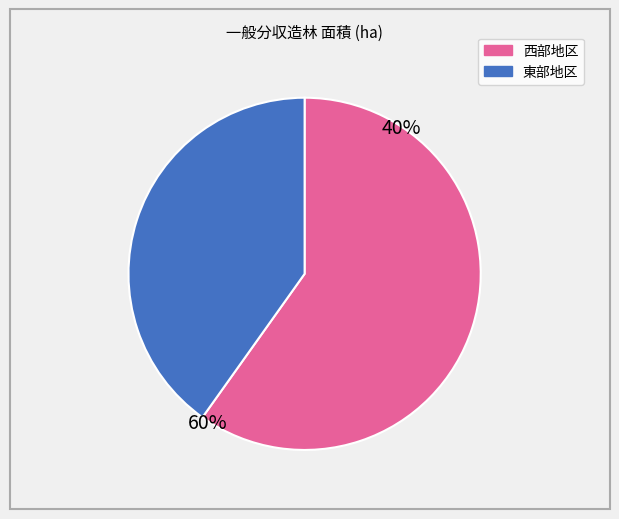

Is there a majority slice in this chart?

Yes